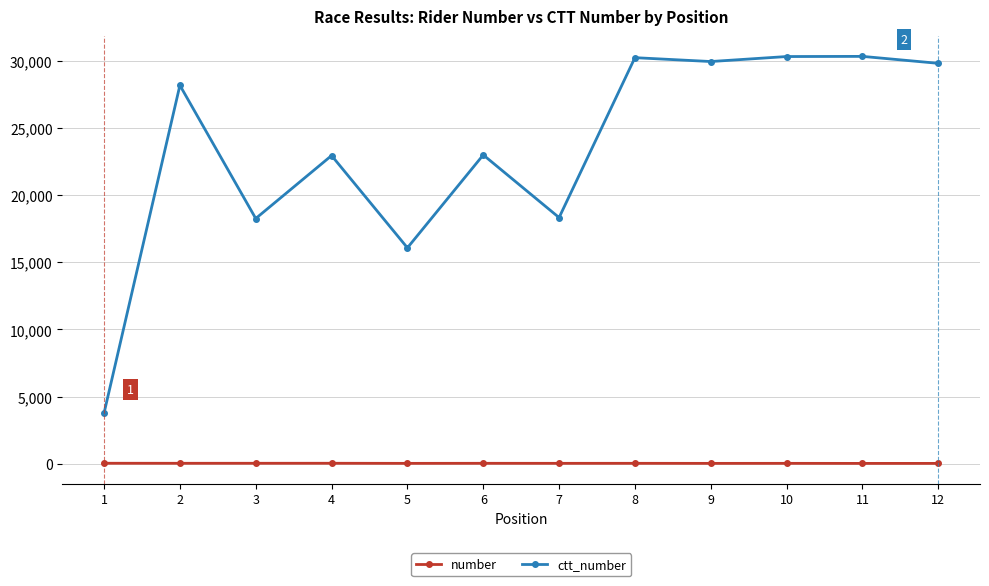

What is the total value across all series at 5?

16106